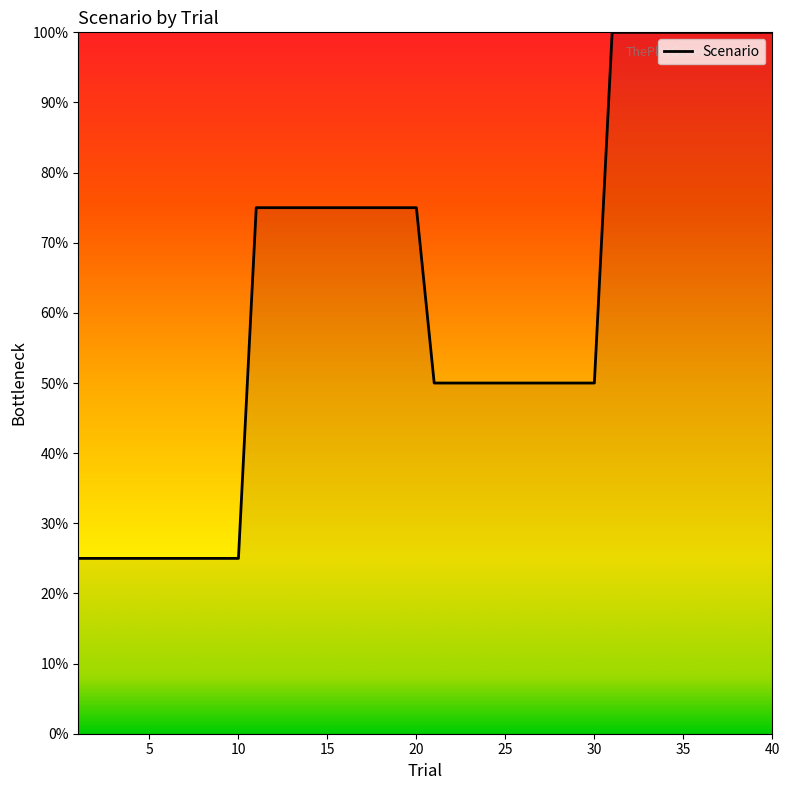

Reading left to right, what are all the values shown in this chart?

25	25	25	25	25	25	25	25	25	25	75	75	75	75	75	75	75	75	75	75	50	50	50	50	50	50	50	50	50	50	100	100	100	100	100	100	100	100	100	100